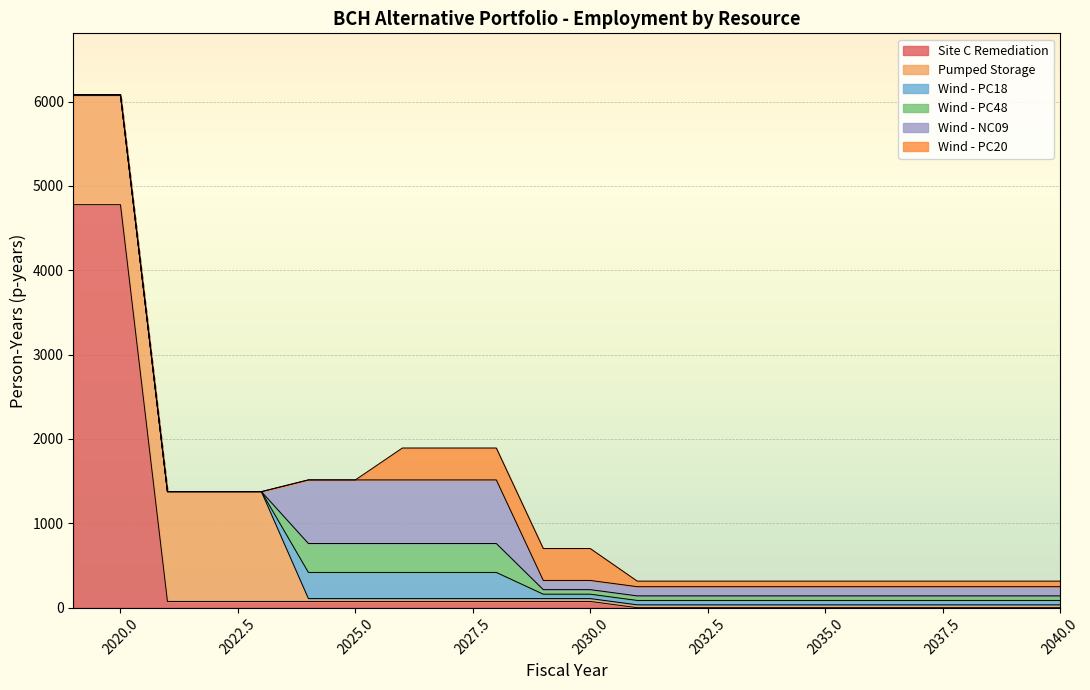

Reading left to right, list all the values displayed in this chart.

Site C Remediation: 2019=4777.8	2020=4777.8	2021=74.0	2022=74.0	2023=74.0	2024=74.0	2025=74.0	2026=74.0	2027=74.0	2028=74.0	2029=74.0	2030=74.0	2031=0.0	2032=0.0	2033=0.0	2034=0.0	2035=0.0	2036=0.0	2037=0.0	2038=0.0	2039=0.0	2040=0.0
Pumped Storage: 2019=1301.8	2020=1301.8	2021=1301.8	2022=1301.8	2023=1301.8	2024=34.0	2025=34.0	2026=34.0	2027=34.0	2028=34.0	2029=34.0	2030=34.0	2031=34.0	2032=34.0	2033=34.0	2034=34.0	2035=34.0	2036=34.0	2037=34.0	2038=34.0	2039=34.0	2040=34.0
Wind - PC18: 2019=0.0	2020=0.0	2021=0.0	2022=0.0	2023=0.0	2024=310.0	2025=310.0	2026=310.0	2027=310.0	2028=310.0	2029=52.0	2030=52.0	2031=52.0	2032=52.0	2033=52.0	2034=52.0	2035=52.0	2036=52.0	2037=52.0	2038=52.0	2039=52.0	2040=52.0
Wind - PC48: 2019=0.0	2020=0.0	2021=0.0	2022=0.0	2023=0.0	2024=343.0	2025=343.0	2026=343.0	2027=343.0	2028=343.0	2029=54.0	2030=54.0	2031=54.0	2032=54.0	2033=54.0	2034=54.0	2035=54.0	2036=54.0	2037=54.0	2038=54.0	2039=54.0	2040=54.0
Wind - NC09: 2019=0.0	2020=0.0	2021=0.0	2022=0.0	2023=0.0	2024=753.8	2025=753.8	2026=753.8	2027=753.8	2028=753.8	2029=109.0	2030=109.0	2031=109.0	2032=109.0	2033=109.0	2034=109.0	2035=109.0	2036=109.0	2037=109.0	2038=109.0	2039=109.0	2040=109.0
Wind - PC20: 2019=0.0	2020=0.0	2021=0.0	2022=0.0	2023=0.0	2024=0.0	2025=0.0	2026=378.2	2027=378.2	2028=378.2	2029=378.2	2030=378.2	2031=66.0	2032=66.0	2033=66.0	2034=66.0	2035=66.0	2036=66.0	2037=66.0	2038=66.0	2039=66.0	2040=66.0